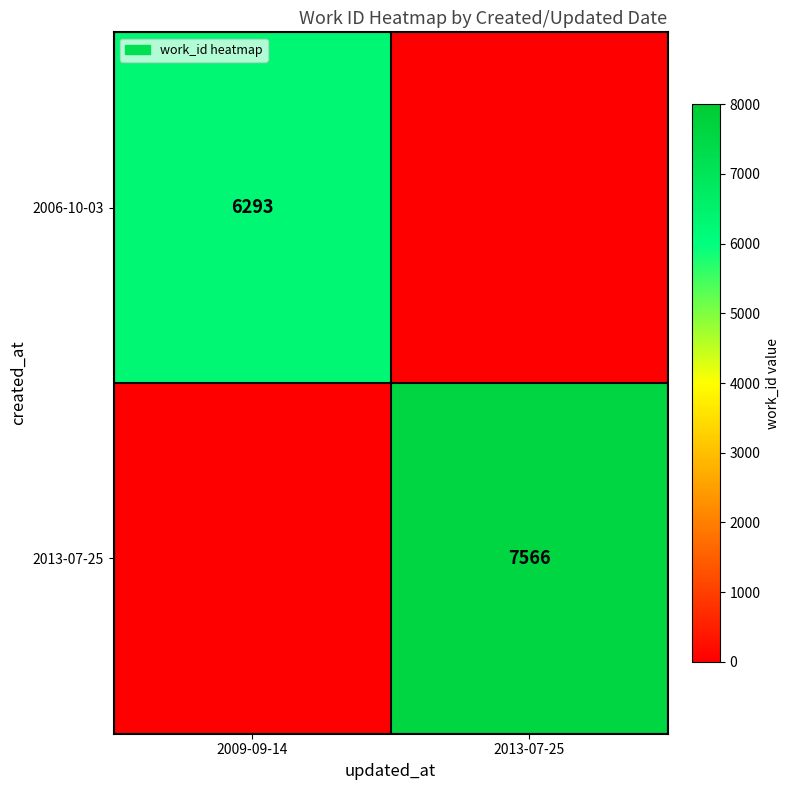

True or false: 2013-07-25 has a value of 7566 at 2013-07-25.

True